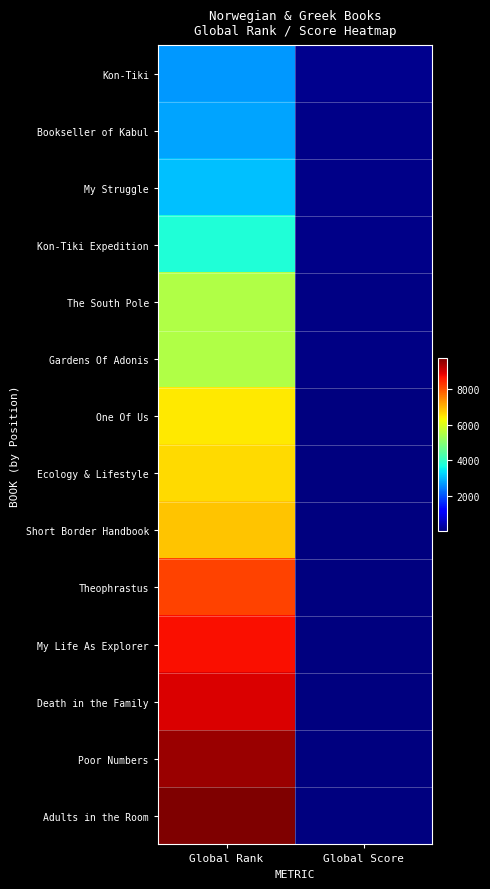

At how many categories does at least one series exceed 1654?

1